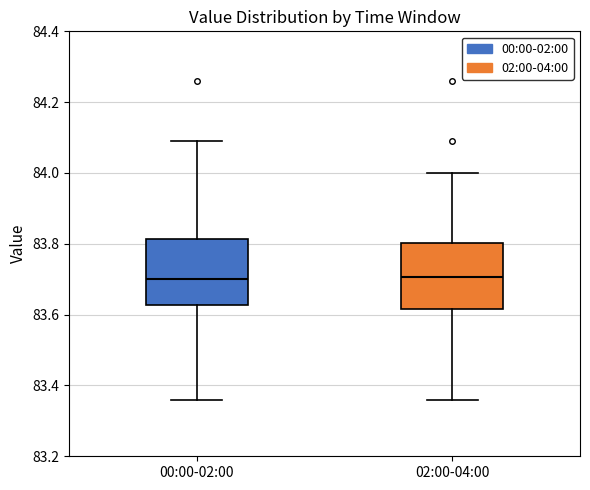

Reading left to right, read every box against the y-axis: the position of its median line, the range the box covers, and the ends of its whiskers. The values are not printed on the chart, so give them approximately, as read against the axis.

00:00-02:00: median 83.70, box 83.62 to 83.82, whiskers 83.36 to 84.10
02:00-04:00: median 83.70, box 83.62 to 83.80, whiskers 83.36 to 84.00